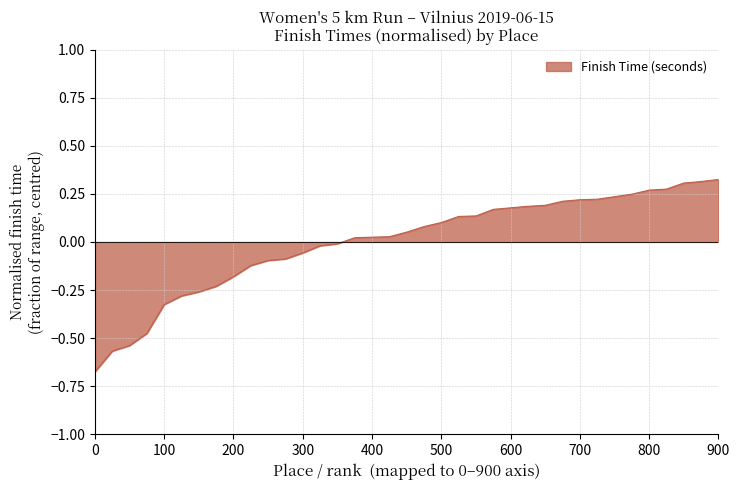

True or false: there are more than 1 points higher than both neighbors.

False